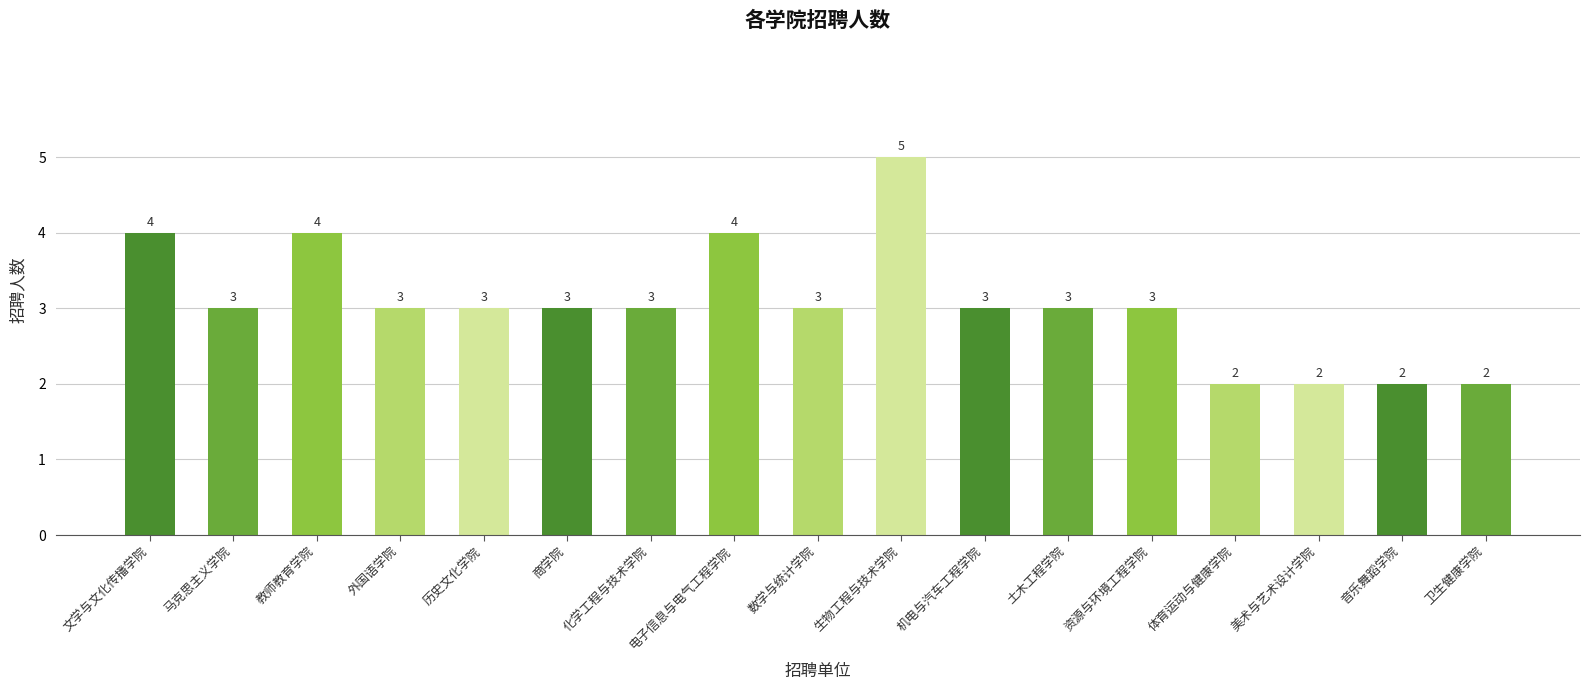

The value at 音乐舞蹈学院 is 1. True or false?

False